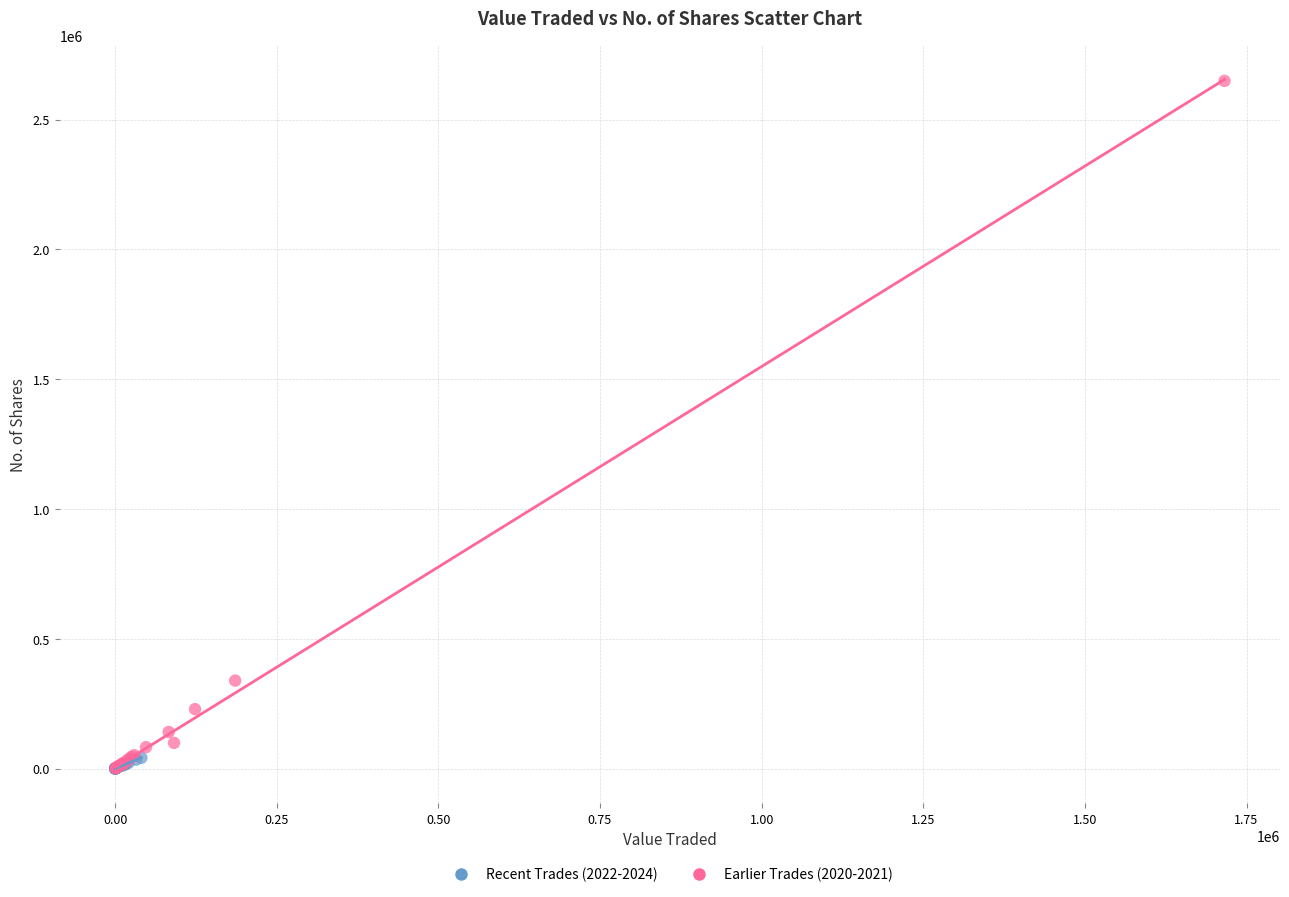

Which series has the largest Y range (max minus min)?

Earlier Trades (2020-2021)